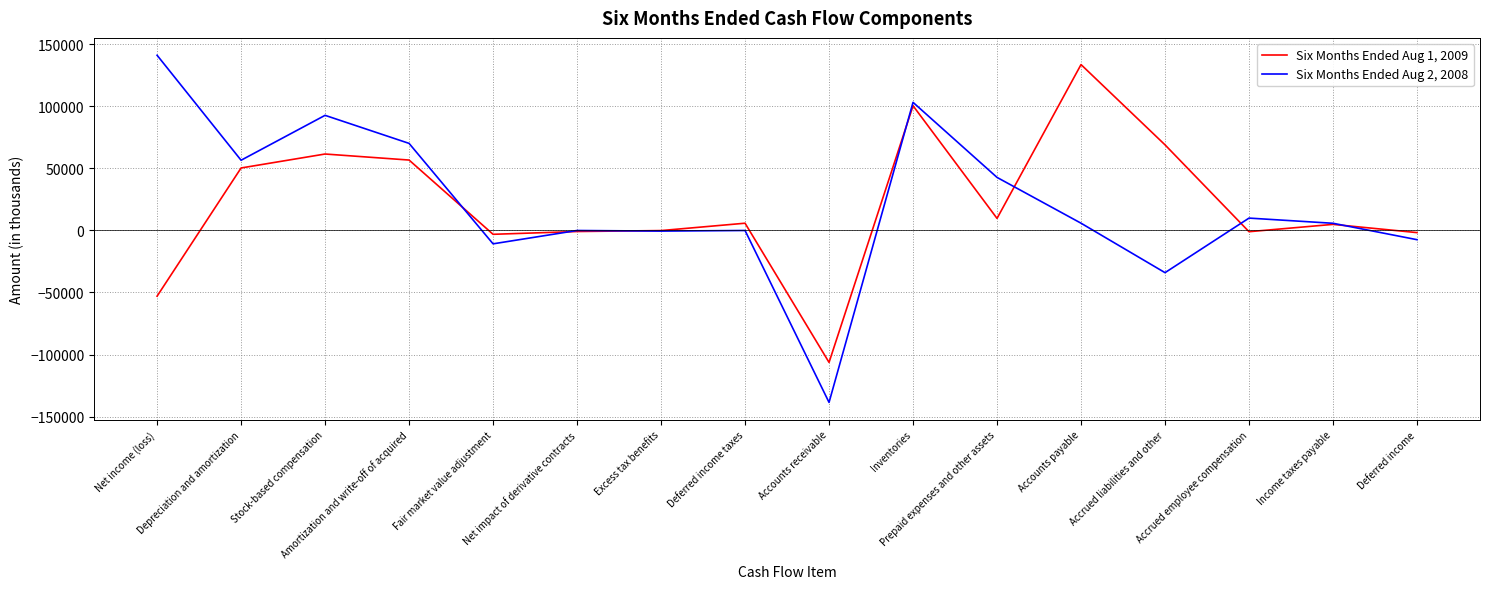

List the series in order of their peak value, lowest first.

Six Months Ended Aug 1, 2009, Six Months Ended Aug 2, 2008